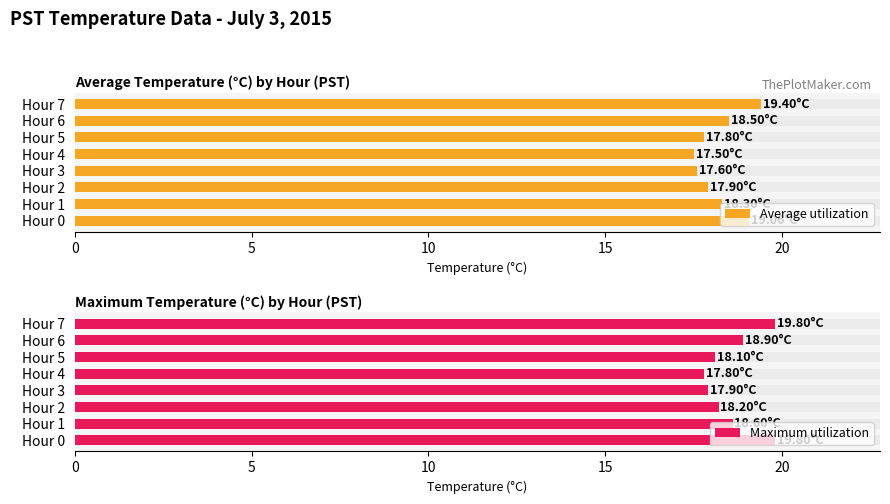

At how many categories does at least one series exceed 17?

8